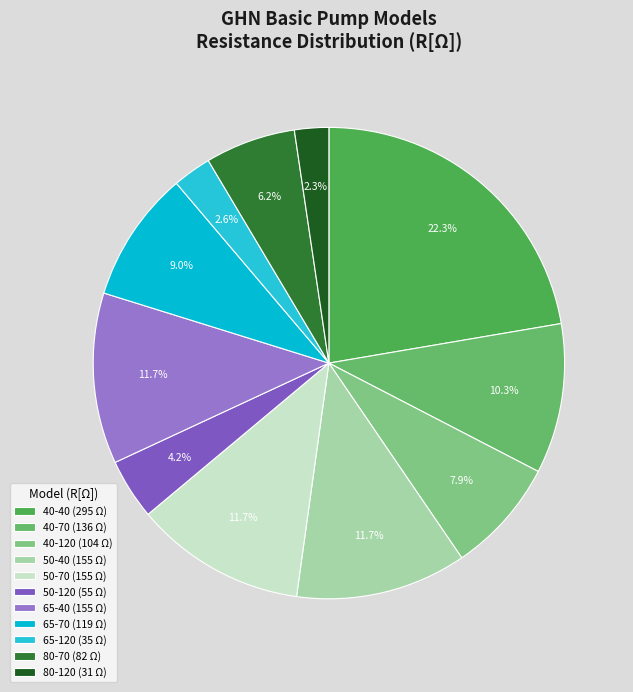

To the nearest percent, what percentage of the pie is 65-40?

12%